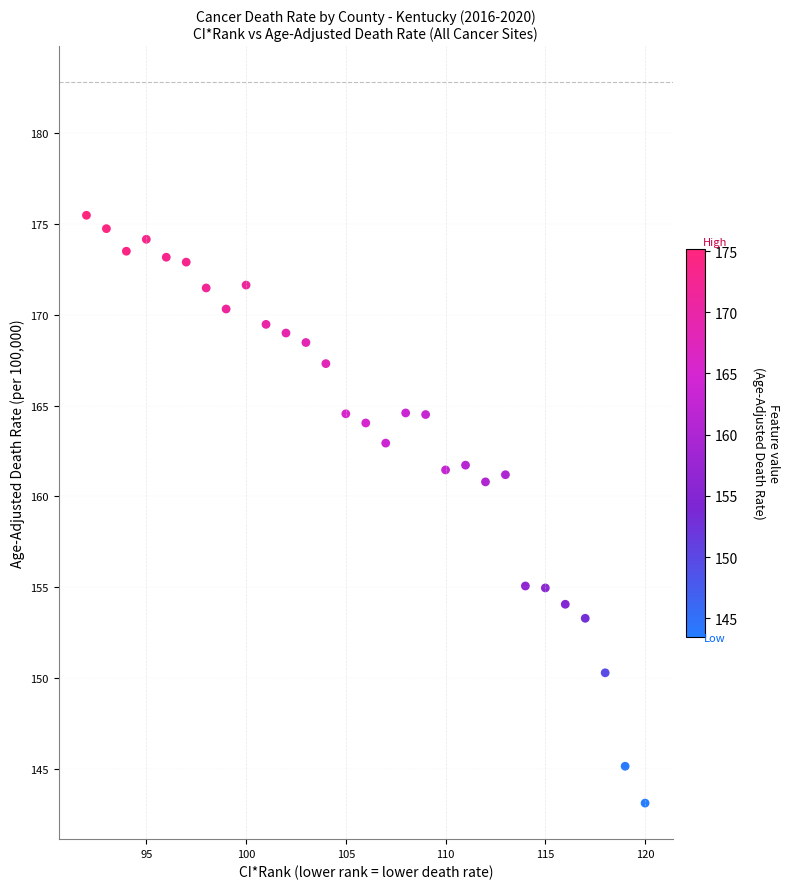

What is the range of Y values (max minus min)?

32.4